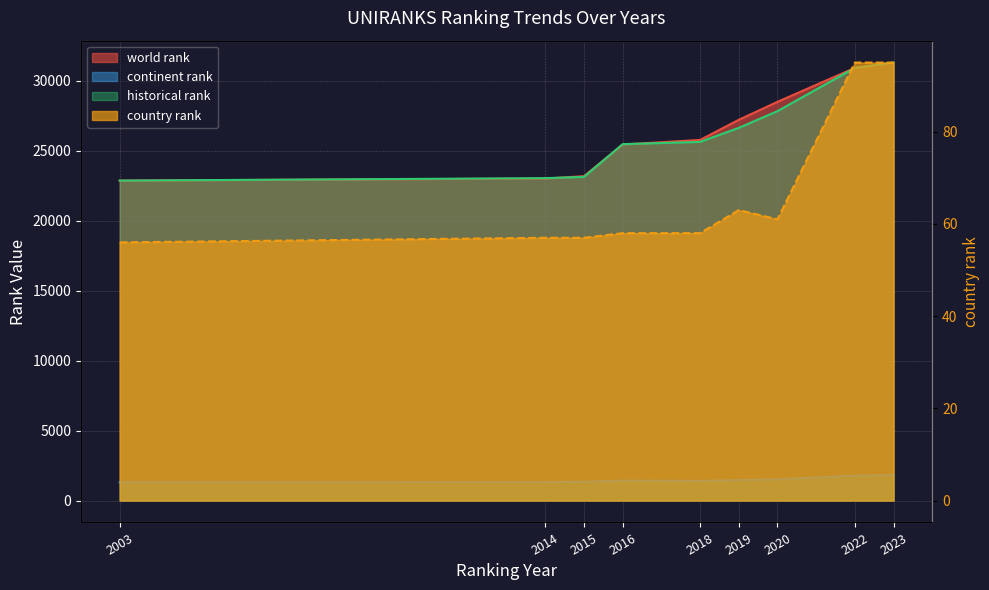

True or false: continent rank and historical rank cross at least once.

False